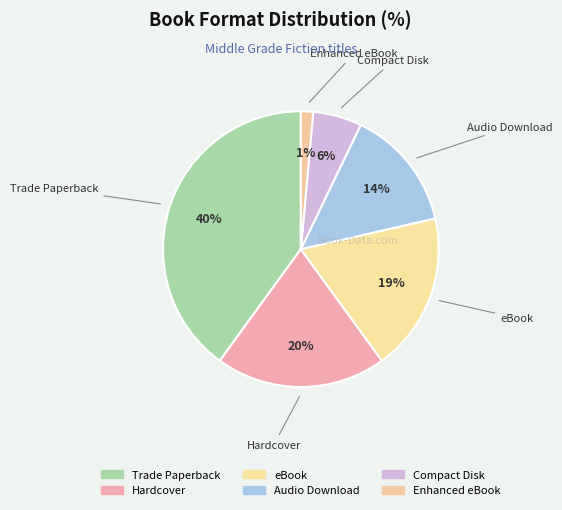

Which category has the biggest portion of the pie?

Trade Paperback